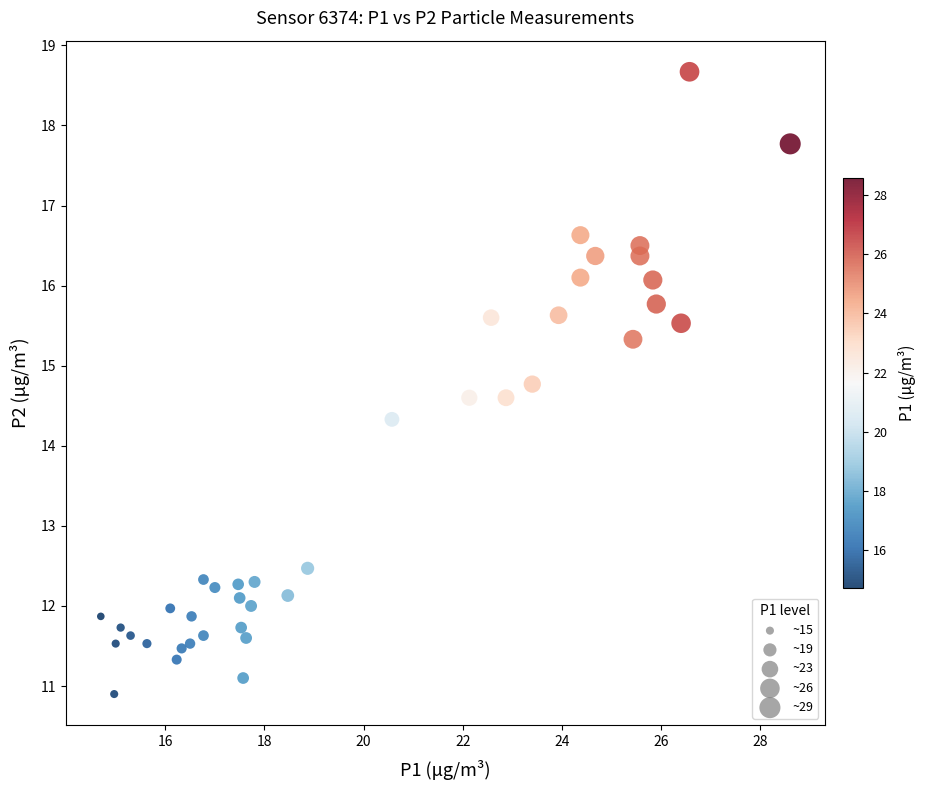

What is the range of X values (max minus min)?

13.9